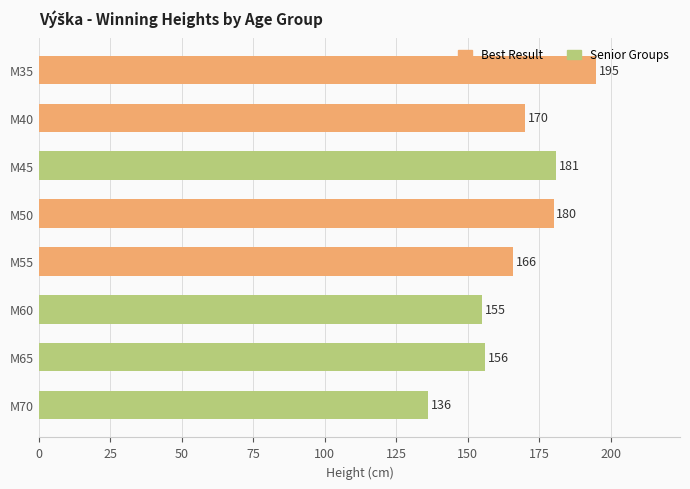

Is it true that the value at M35 is 195?

True